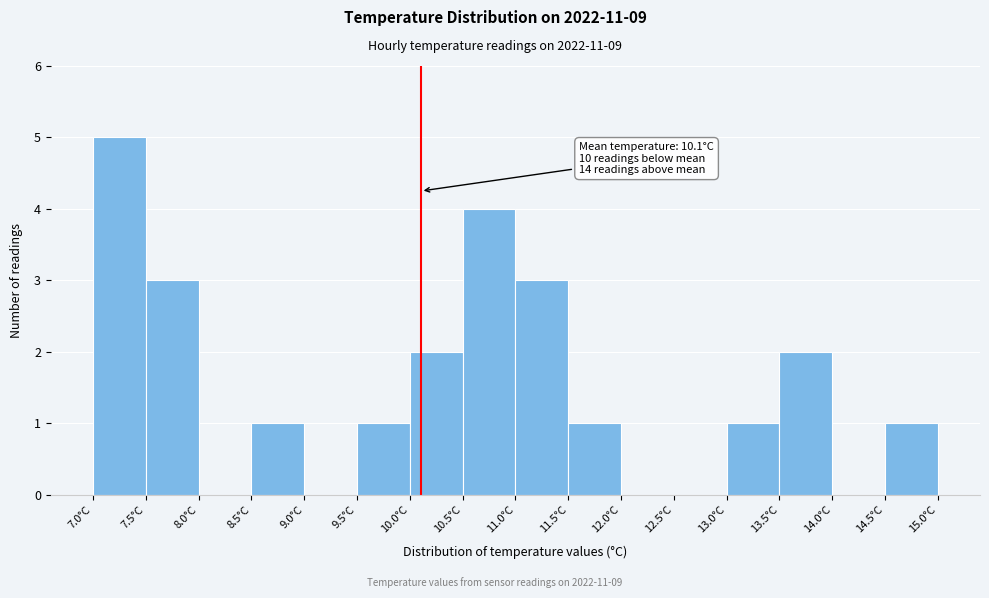

Over which range of the x-axis is the bar tallest?

7.0 to 7.5